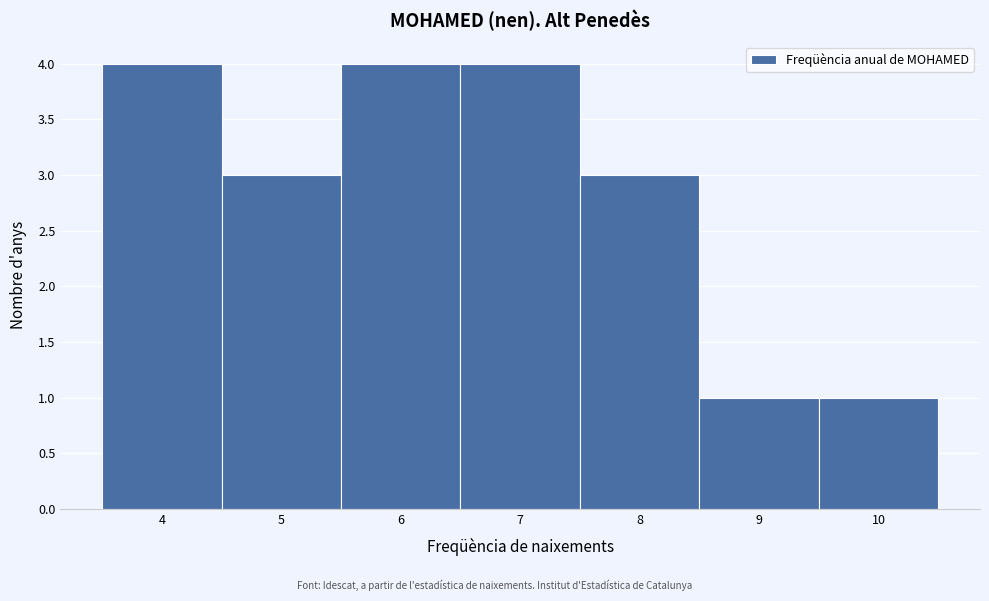

Reading left to right, transcribe this chart: for each bar, give the range it covers on the x-axis and its height. The values are not printed on the chart, so give them approximately, as read against the axis.

3.5 to 4.5: 4
4.5 to 5.5: 3
5.5 to 6.5: 4
6.5 to 7.5: 4
7.5 to 8.5: 3
8.5 to 9.5: 1
9.5 to 10.5: 1